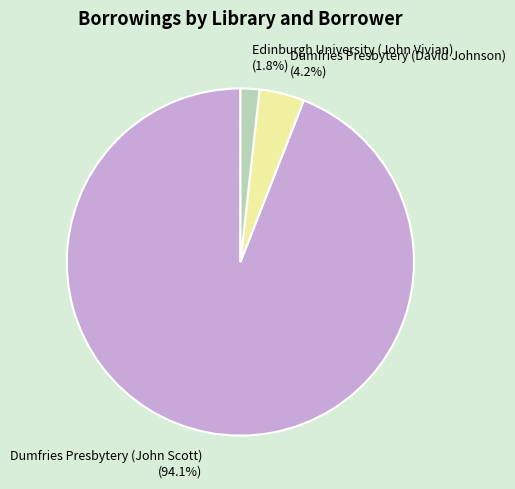

Is Dumfries Presbytery (John Scott) the majority of the pie?

Yes